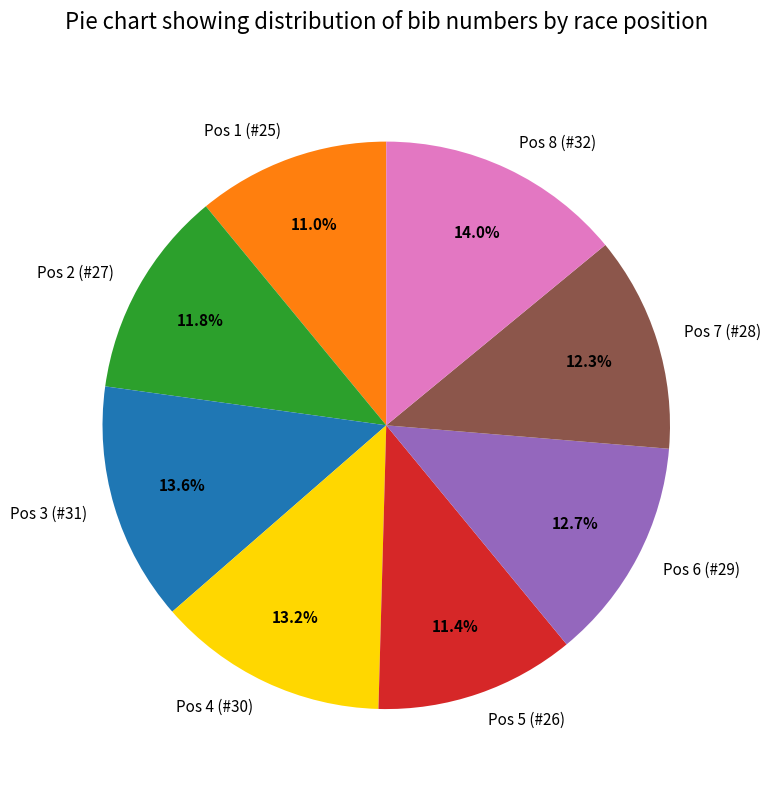

How many segments does this pie chart have?

8